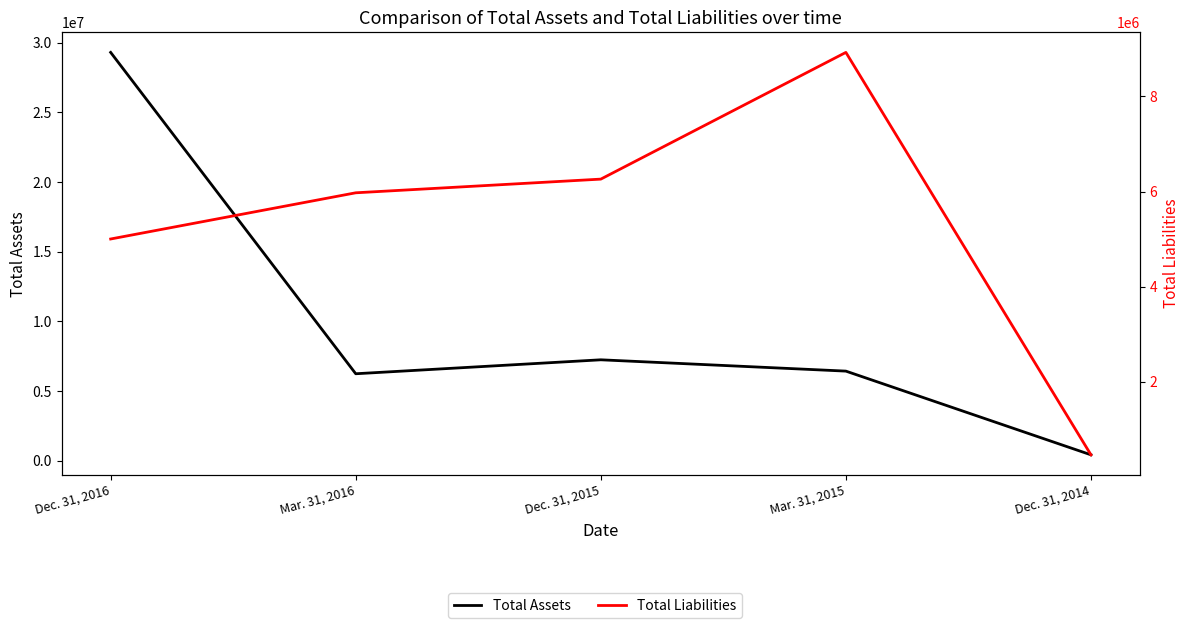

Which has a higher value, Dec. 31, 2015 or Mar. 31, 2015?

Dec. 31, 2015